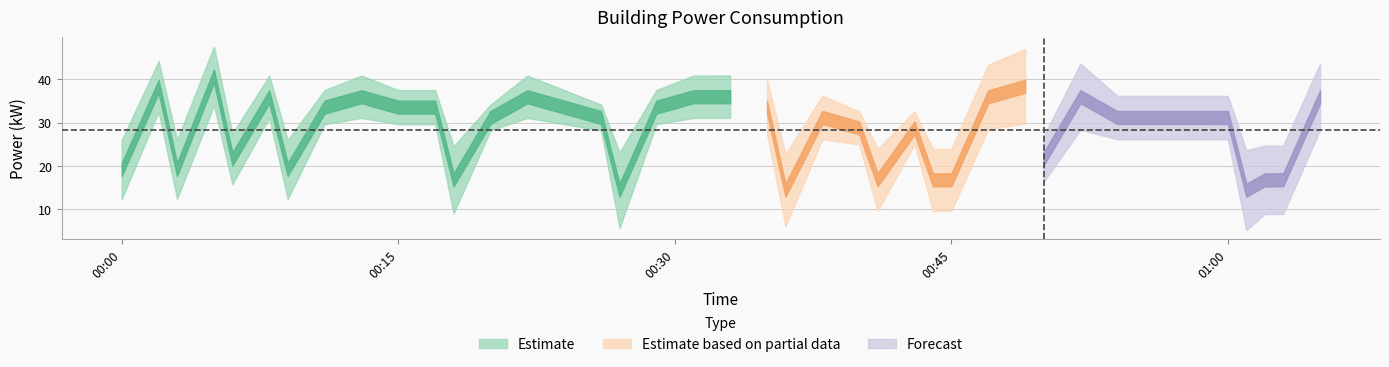

At which category does the data reach its first local valley?

2023-03-05T00:03:00